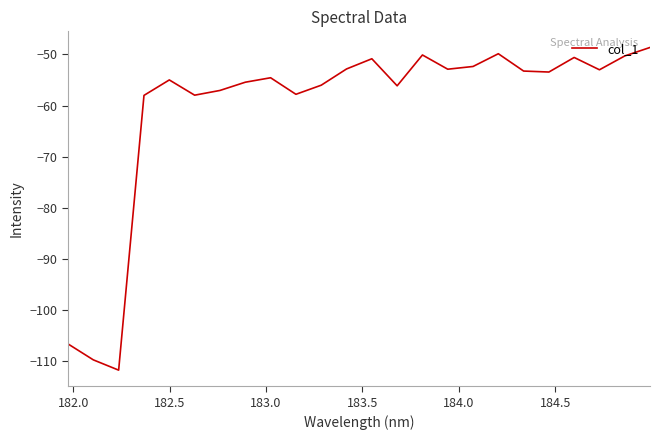

How many lines are shown in the chart?

1